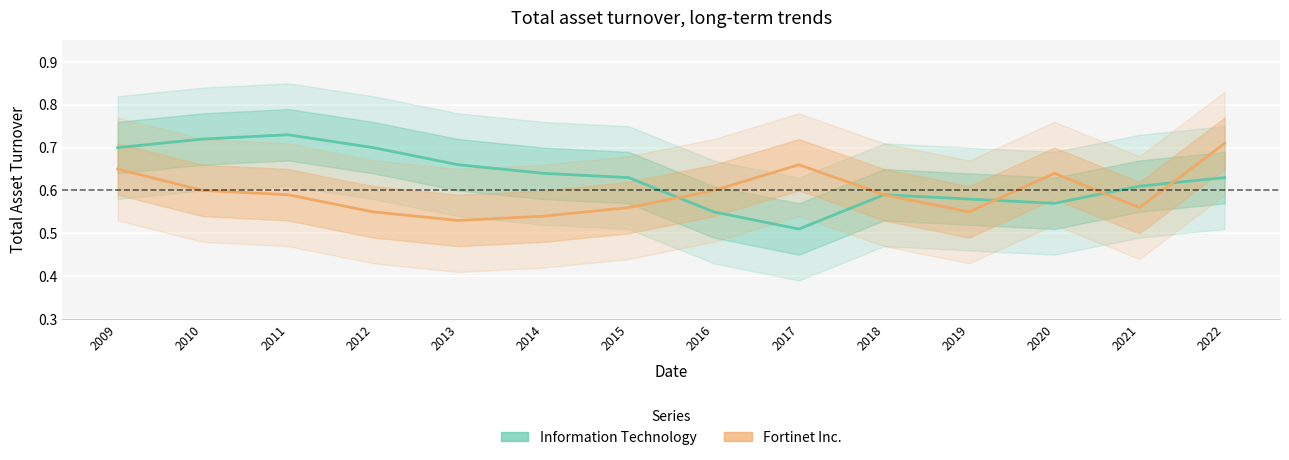

What is the difference between the Information Technology values at 2017 and 2015?

0.1